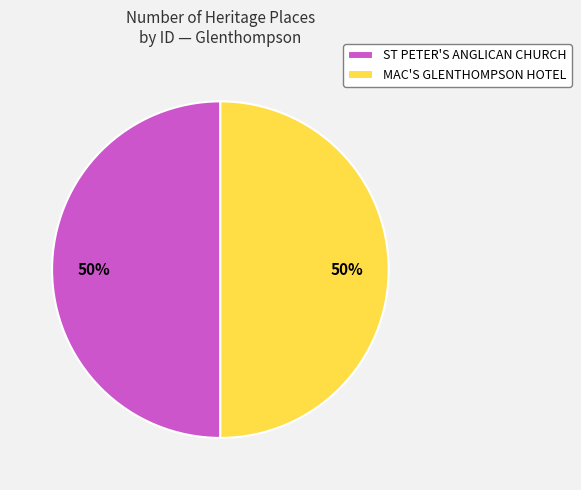

Do ST PETER'S ANGLICAN CHURCH and MAC'S GLENTHOMPSON HOTEL together represent more than half of the pie?

Yes